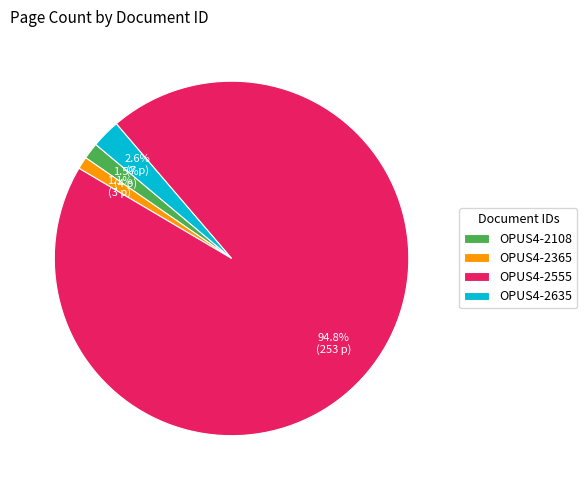

To the nearest percent, what is the difference between the largest and smallest slice percentages?

94%